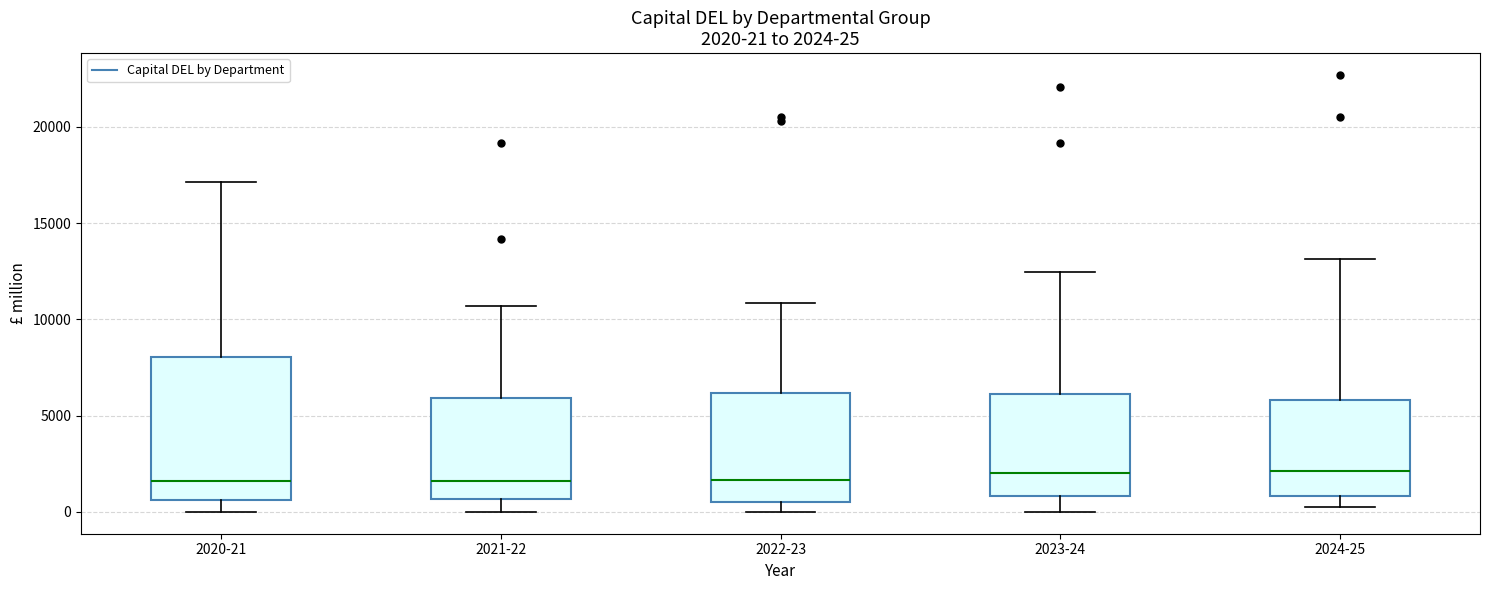

Comparing the boxes themselves (not the whiskers), which one is the tallest?

2020-21